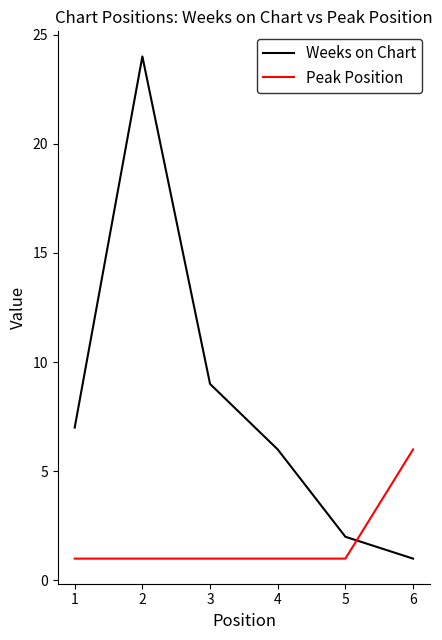

List the series in order of their overall mean, lowest first.

Peak Position, Weeks on Chart